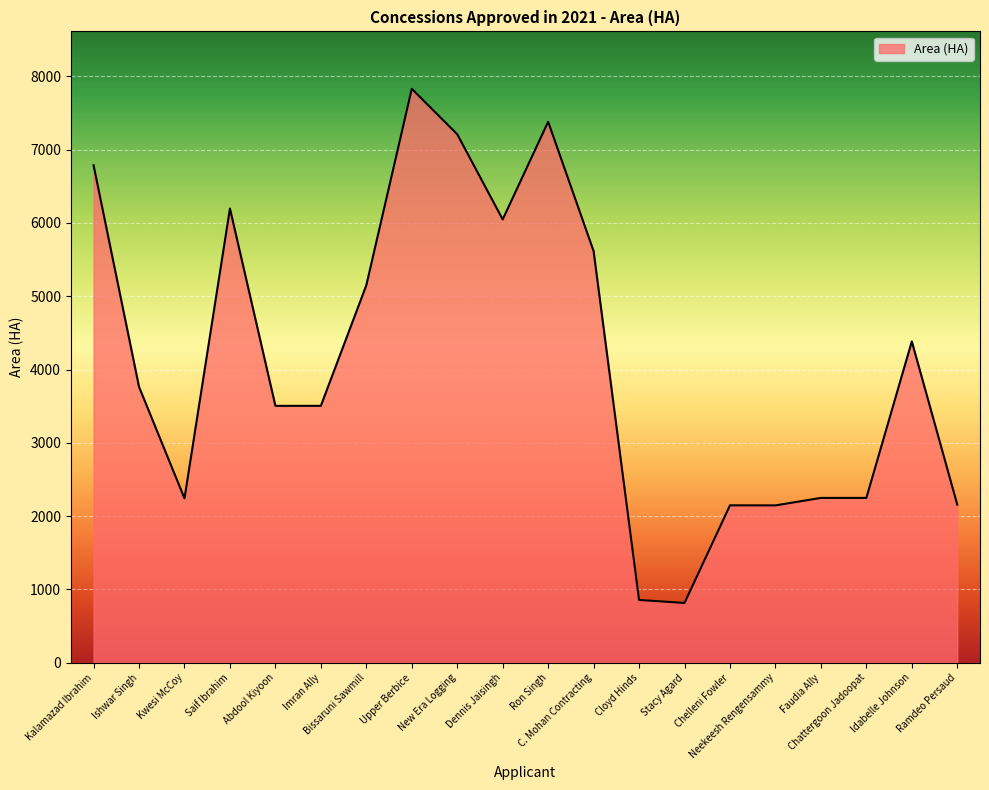

What is the difference between the maximum and minimum values?

7014